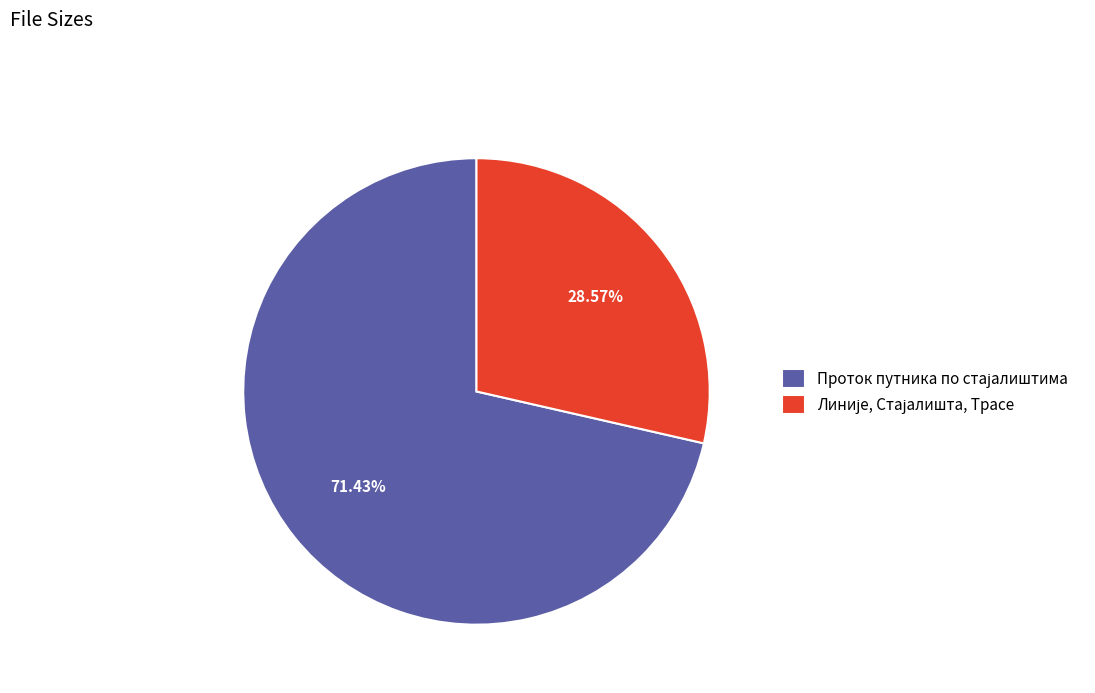

To the nearest percent, what is the average slice percentage?

50%